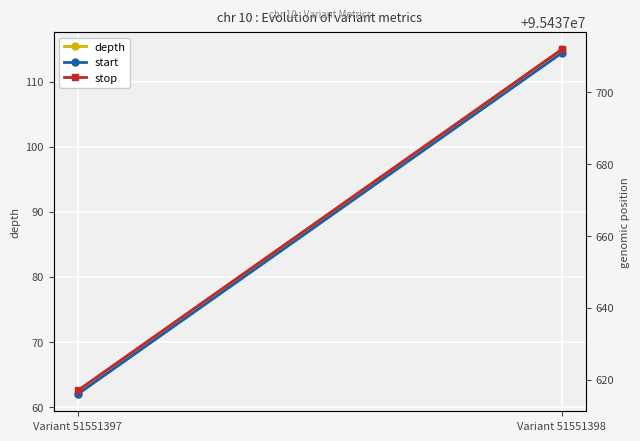

Is it true that start equals 95437711 at Variant 51551398?

True